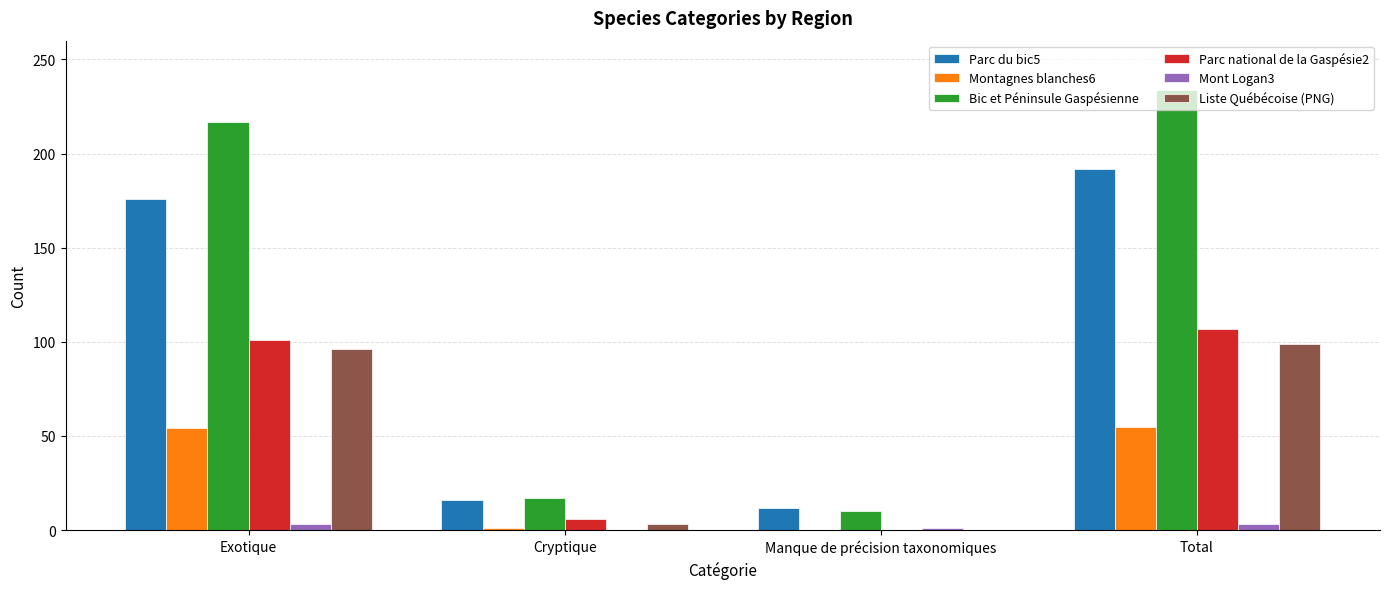

What are all the series names shown in the legend?

Parc du bic5, Montagnes blanches6, Bic et Péninsule Gaspésienne, Parc national de la Gaspésie2, Mont Logan3, Liste Québécoise (PNG)